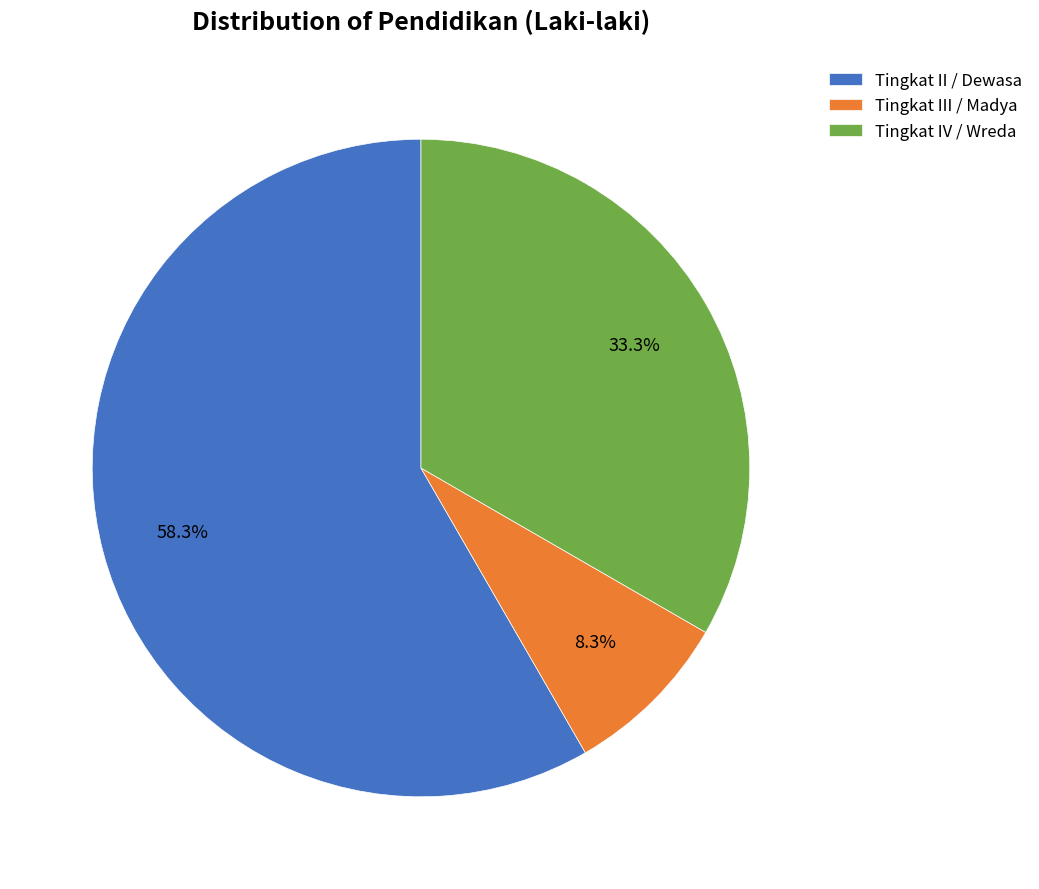

Do Tingkat II / Dewasa and Tingkat III / Madya together represent more than half of the pie?

Yes